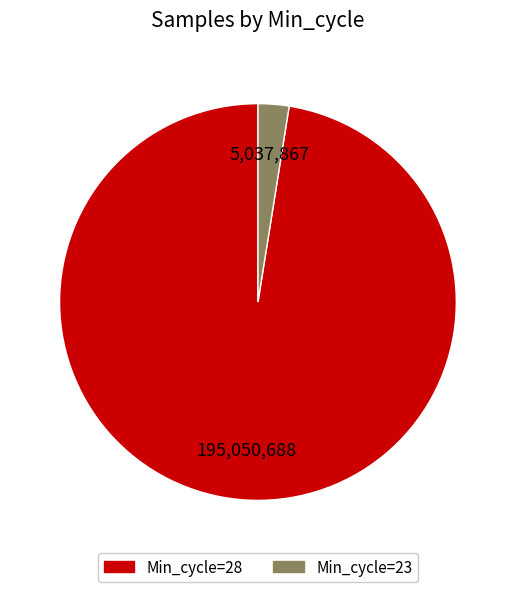

Is there any slice that represents more than half of the pie?

Yes